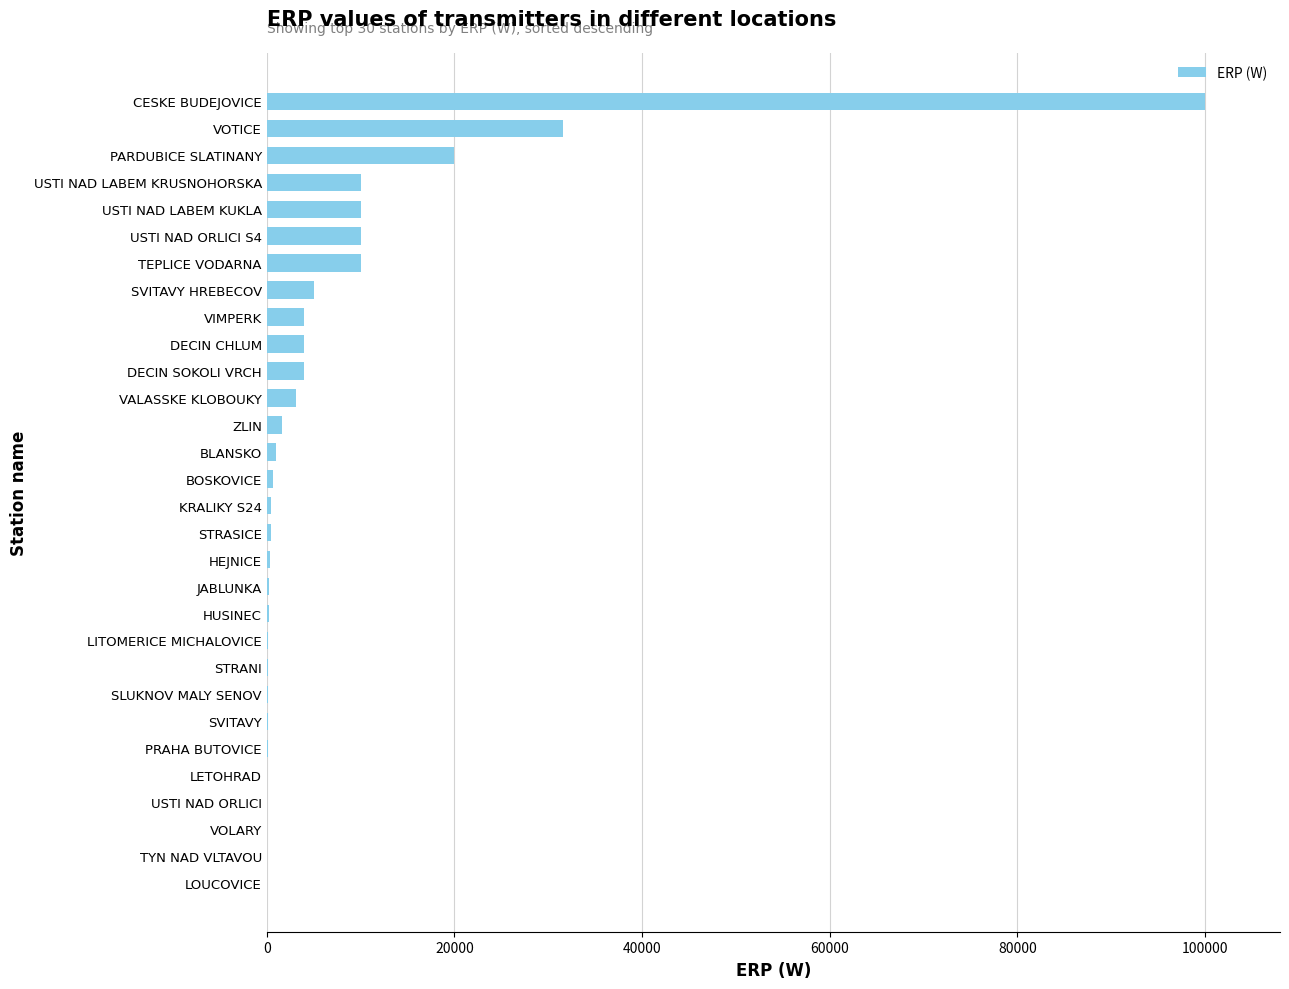

What is the sum of all values?

217225